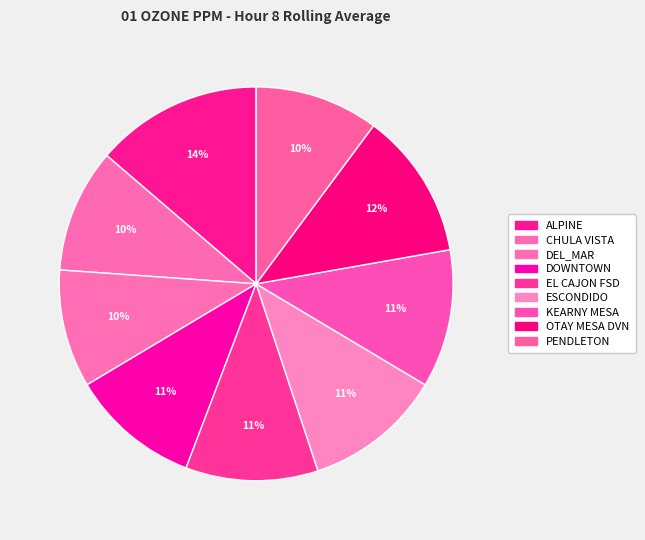

Is the sum of EL CAJON FSD and OTAY MESA DVN greater than half?

No